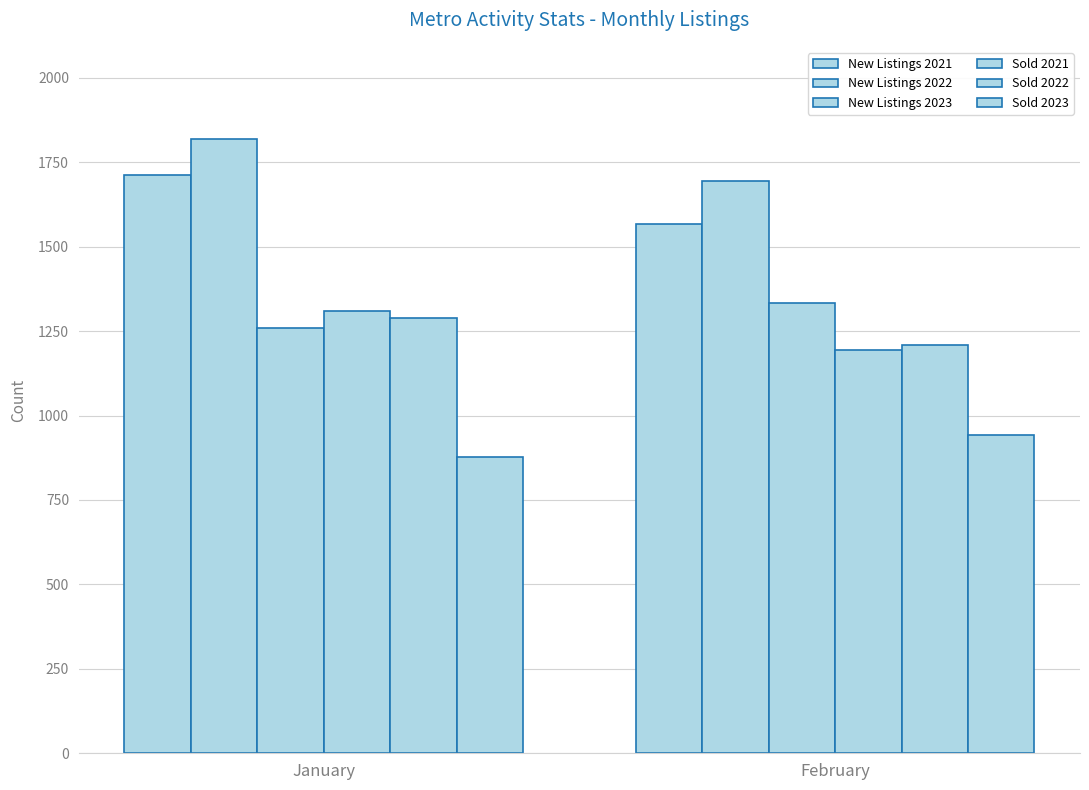

Count the Sold 2023 values in the range 876 to 942.

2